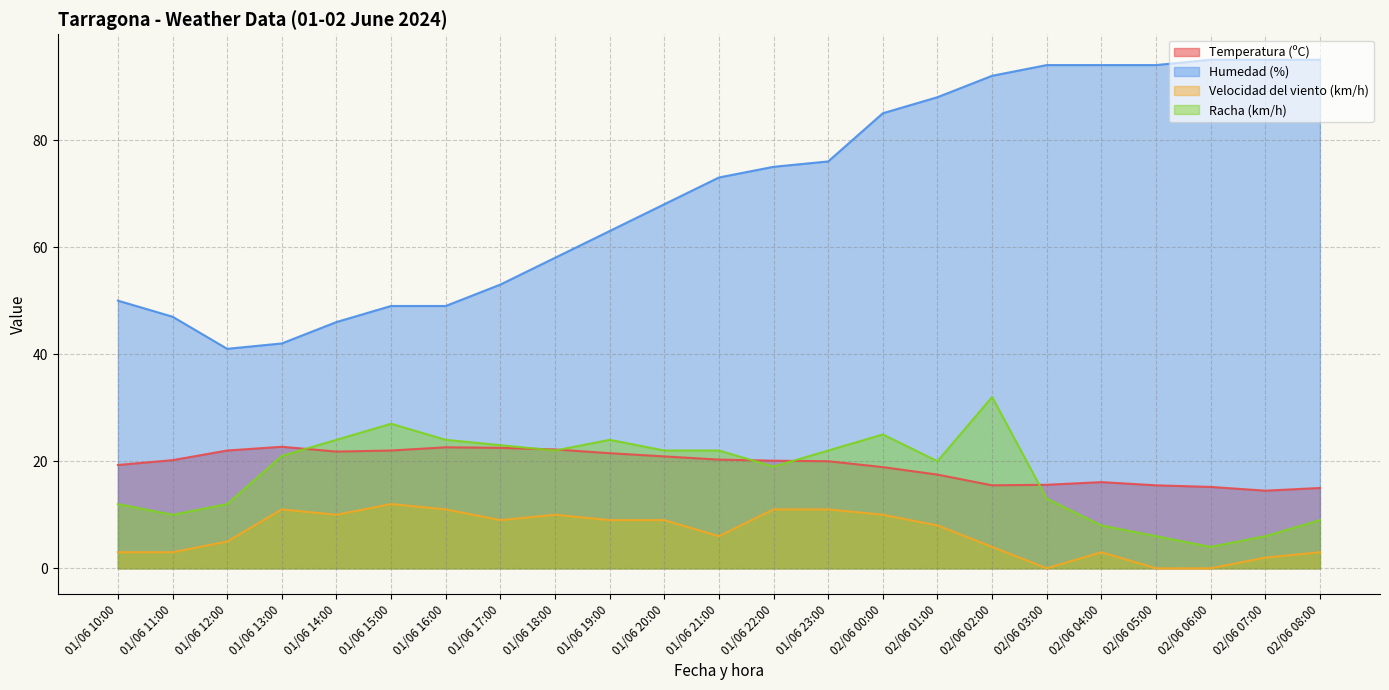

How many interior local peaks does the Racha (km/h) series have?

4